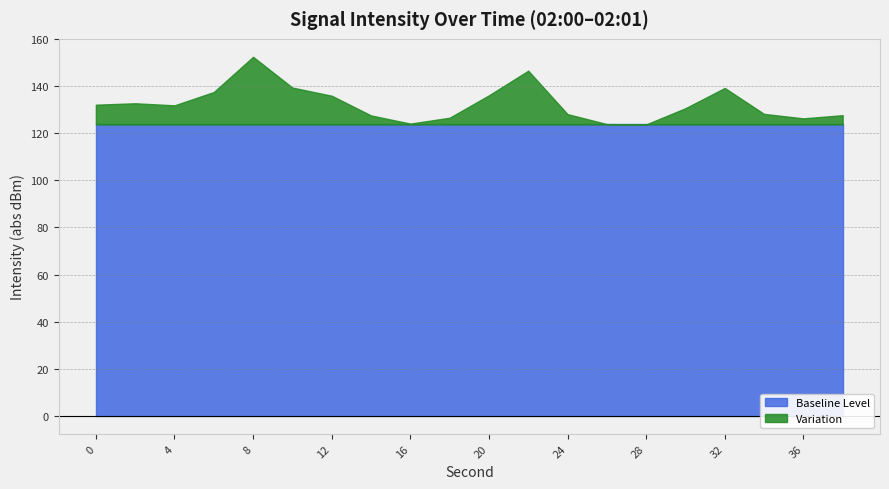

True or false: Baseline Level has a value of 123.7 at 20.

True